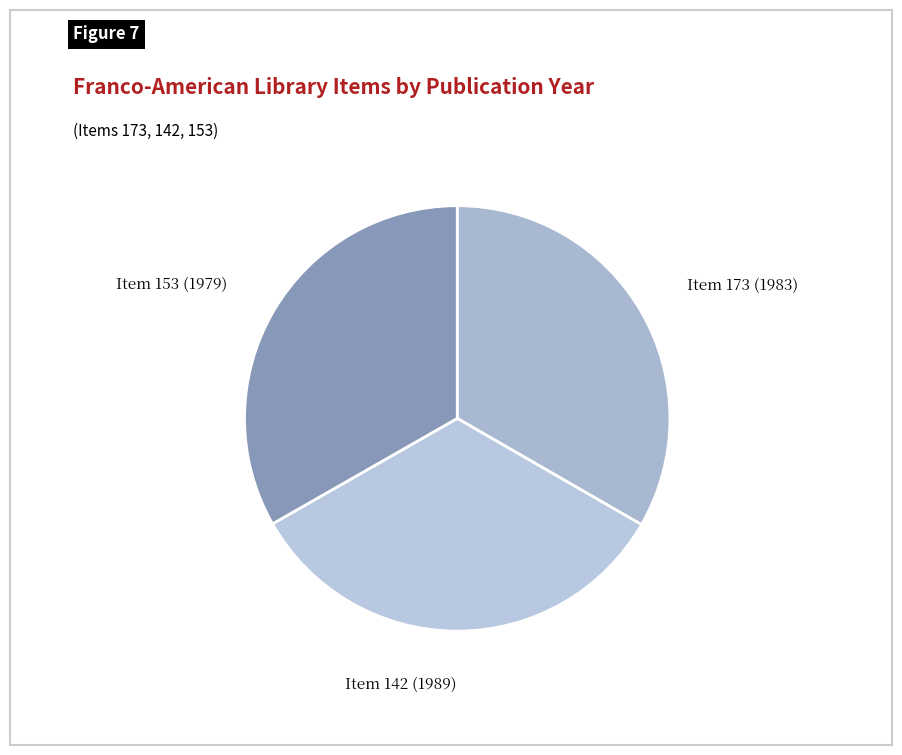

Do Item 173 (1983) and Item 153 (1979) together represent more than half of the pie?

Yes